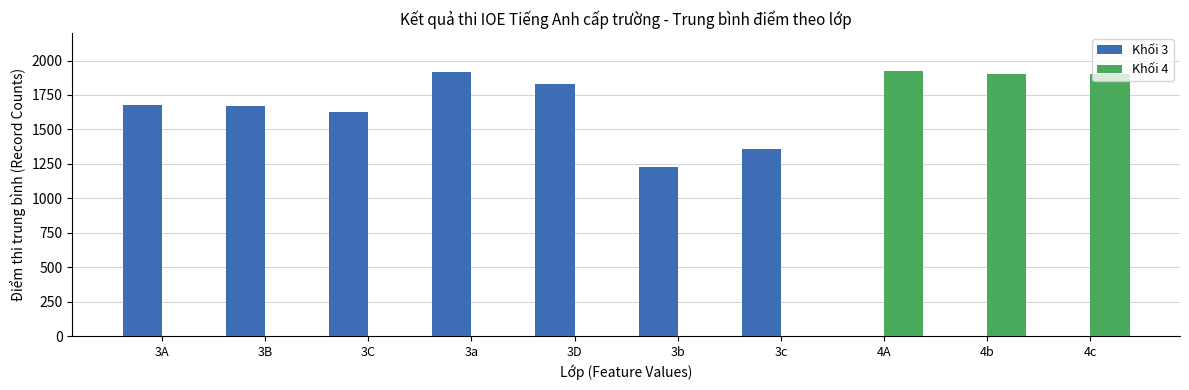

How many series are shown in this chart?

2